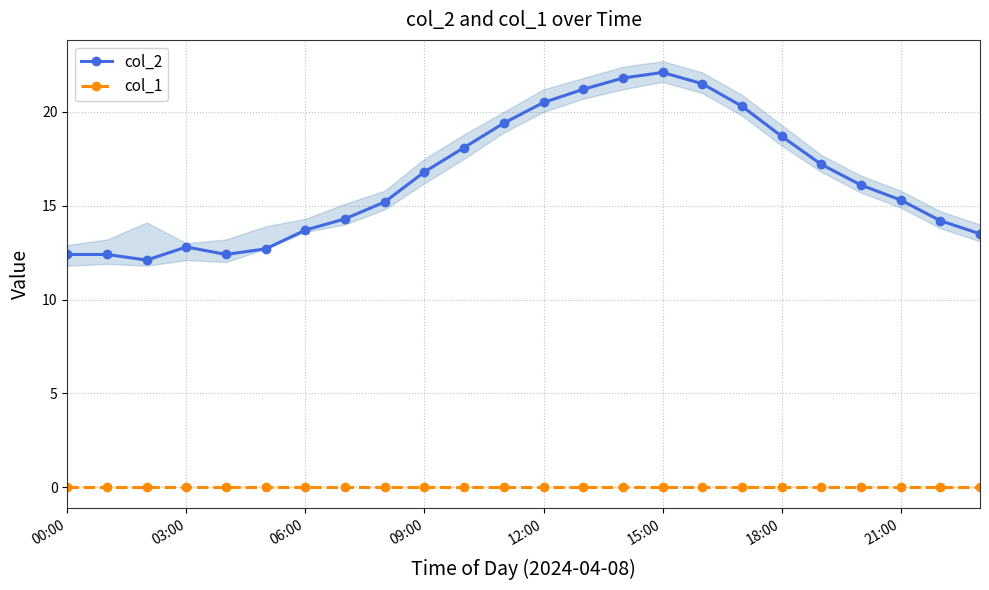

What is the difference between the maximum and minimum values in the col_2 series?

10.0